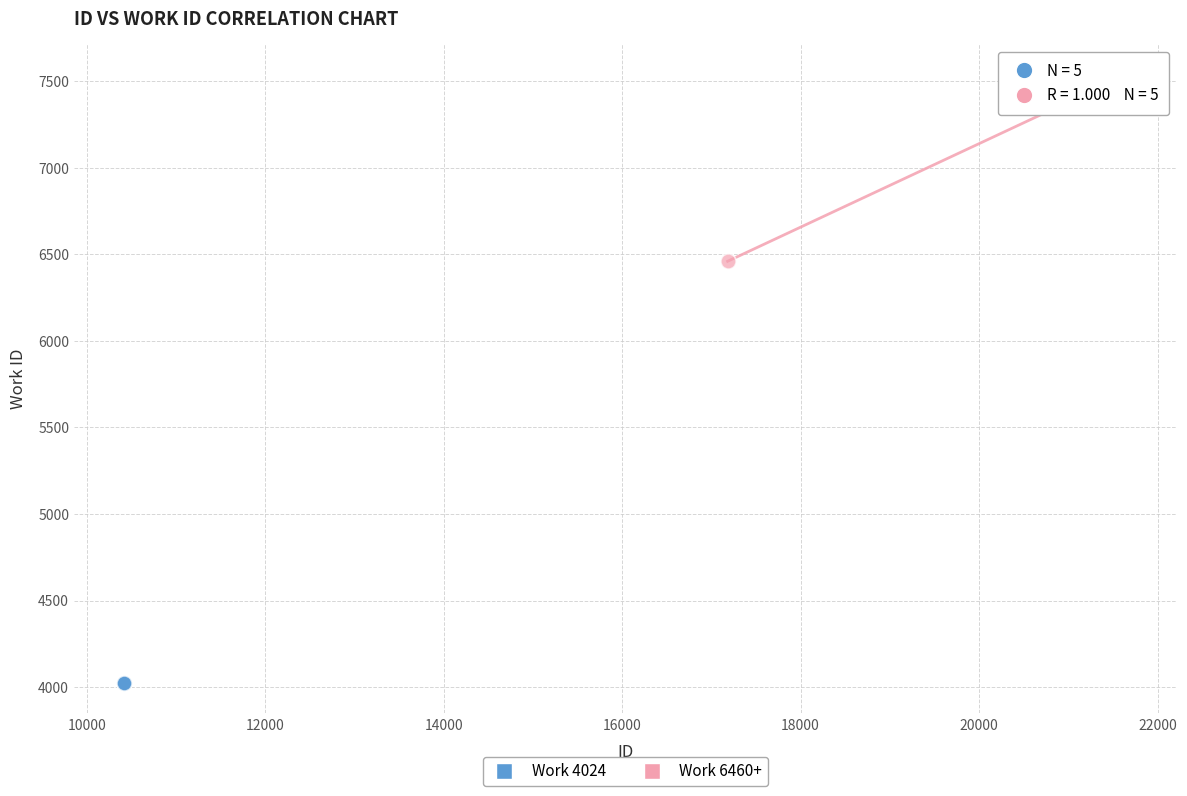

Which series reaches the maximum Y coordinate?

Work 6460+